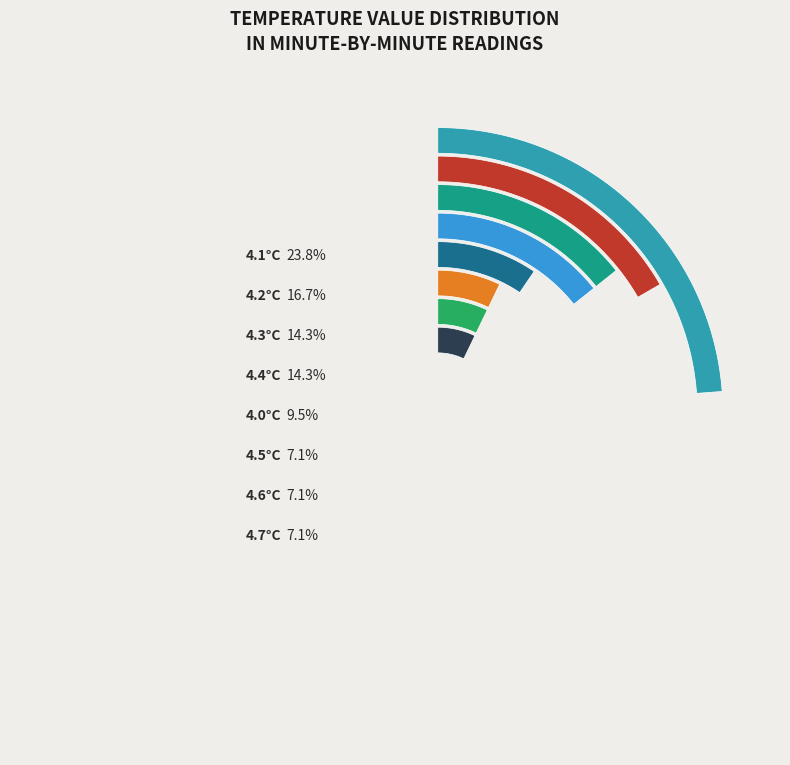

Is it true that 4.0 is 10% of the pie?

True